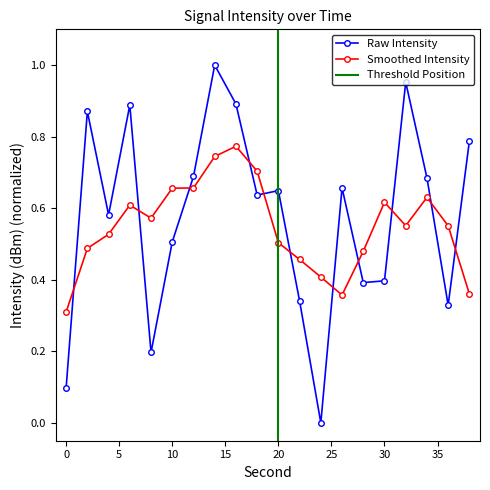

What is the value of the 20th point from the left?

0.8